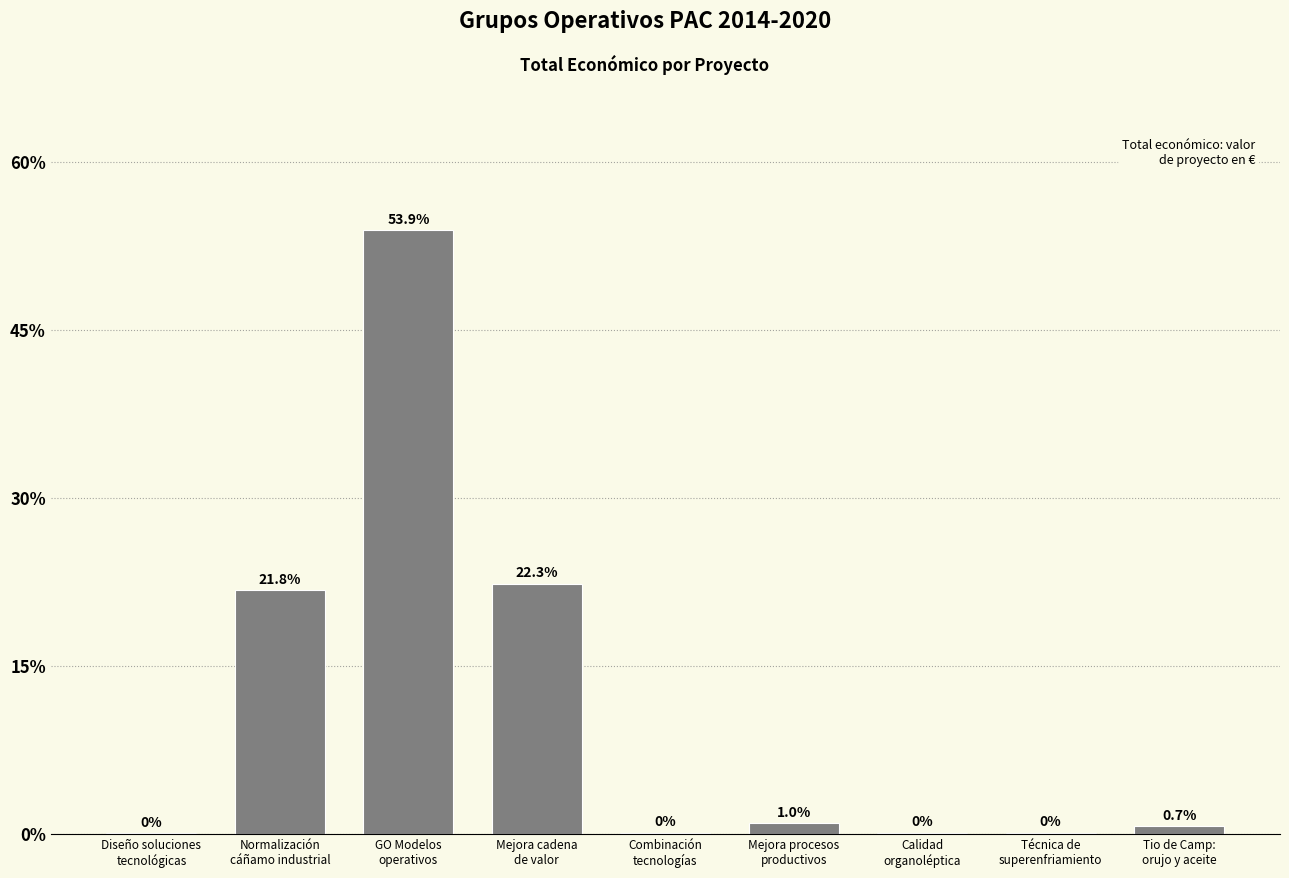

What is the sum of all values?

100.0